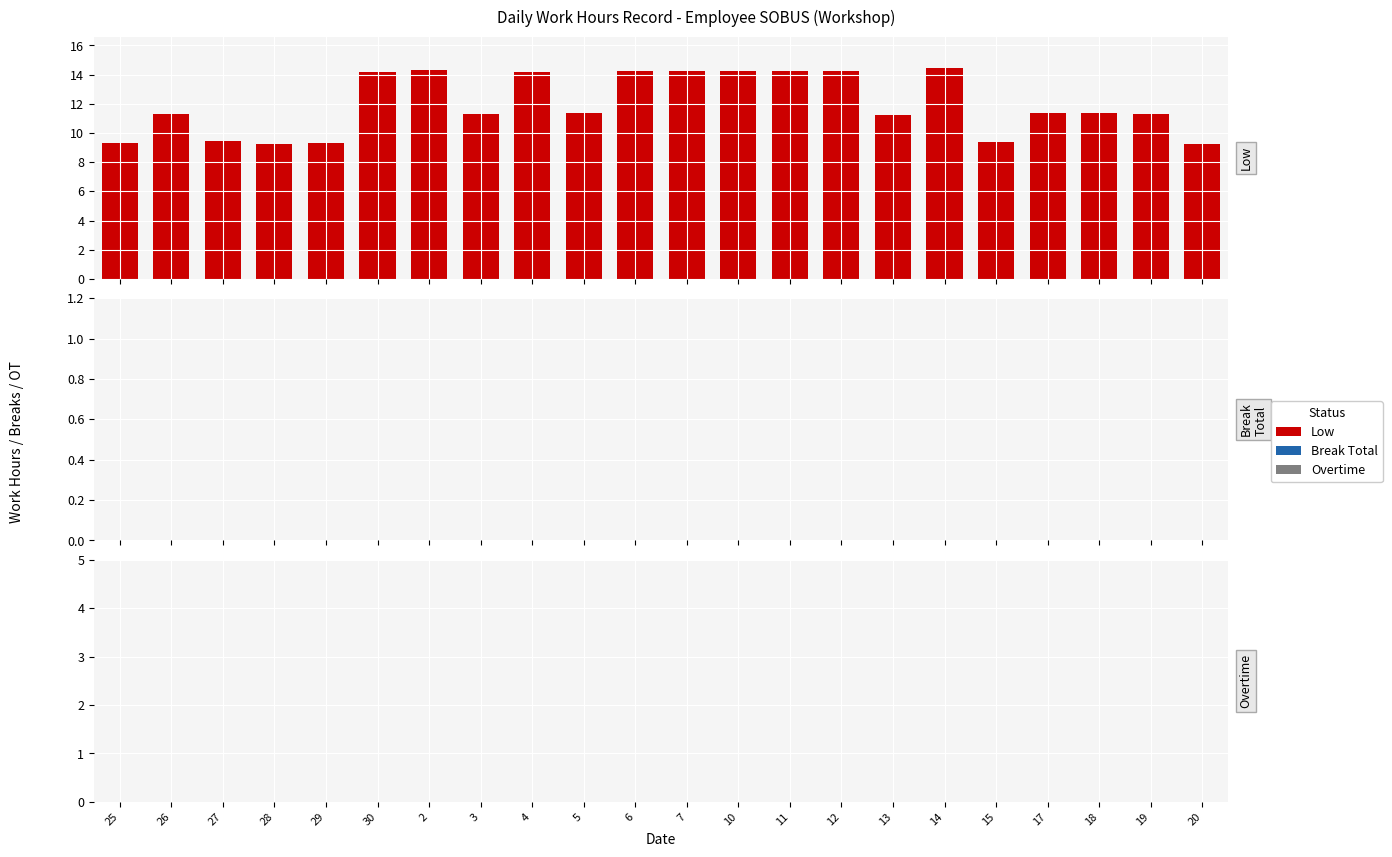

What is the minimum value shown in the chart?

9.2